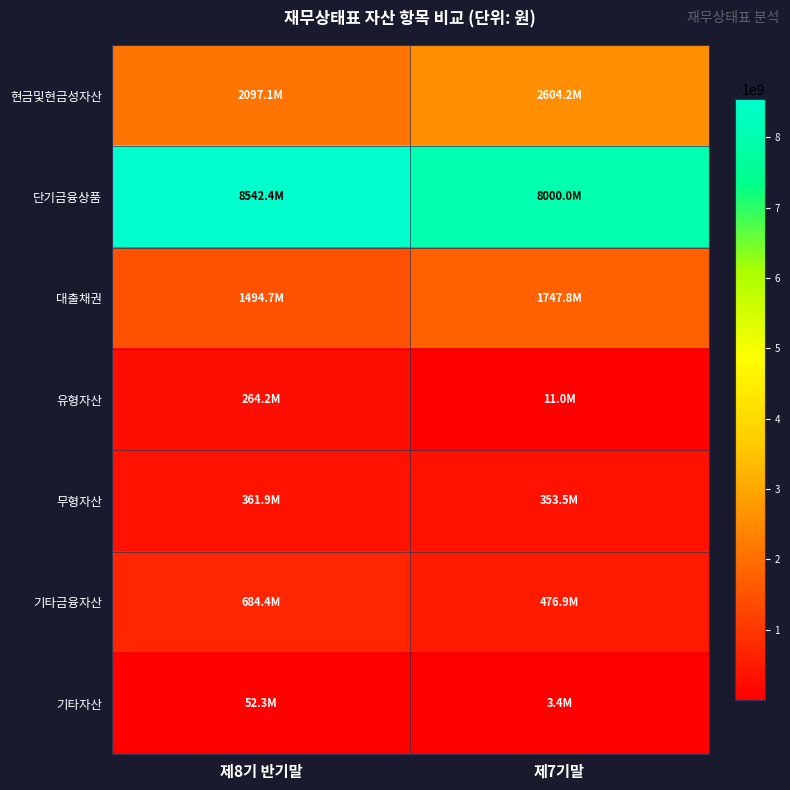

At how many categories does at least one series exceed 5375283015?

2